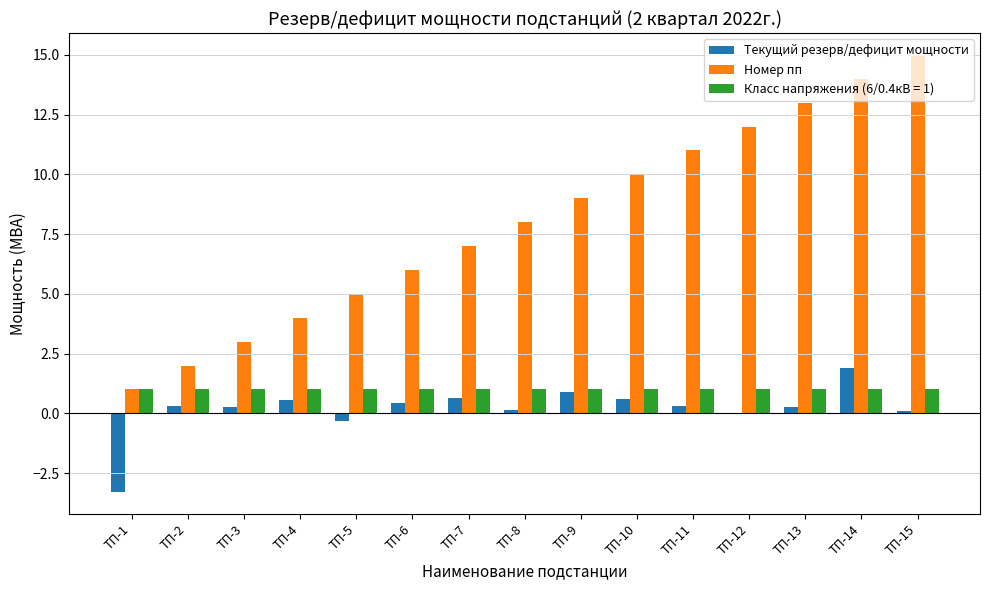

Is it true that Номер пп equals 4.7 at ТП-7?

False